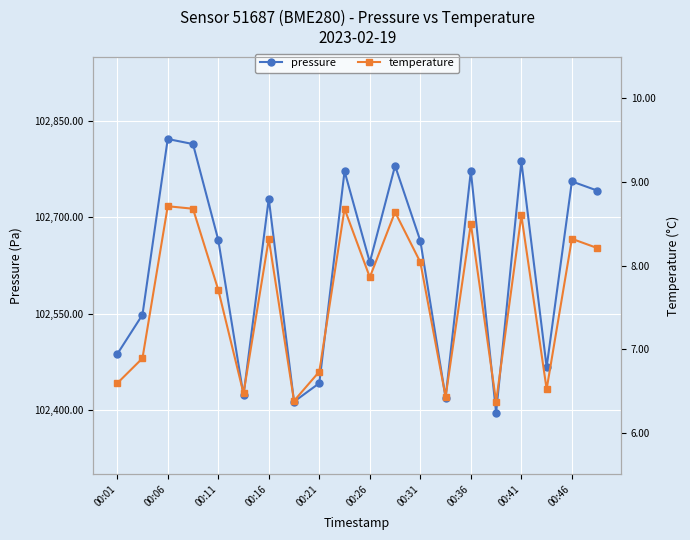

The temperature series shows 9.6 at 00:01. True or false?

False